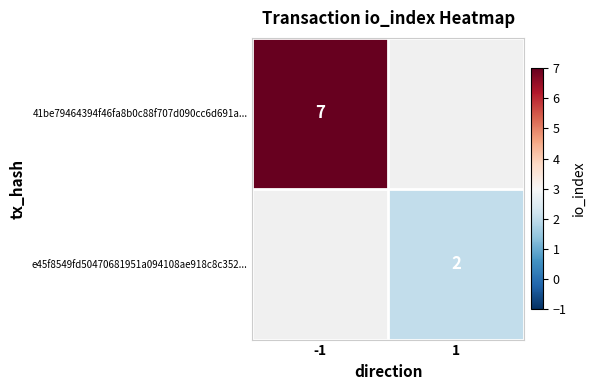

The 41be79464394f46fa8b0c88f707d090cc6d691a... series shows 7 at -1. True or false?

True